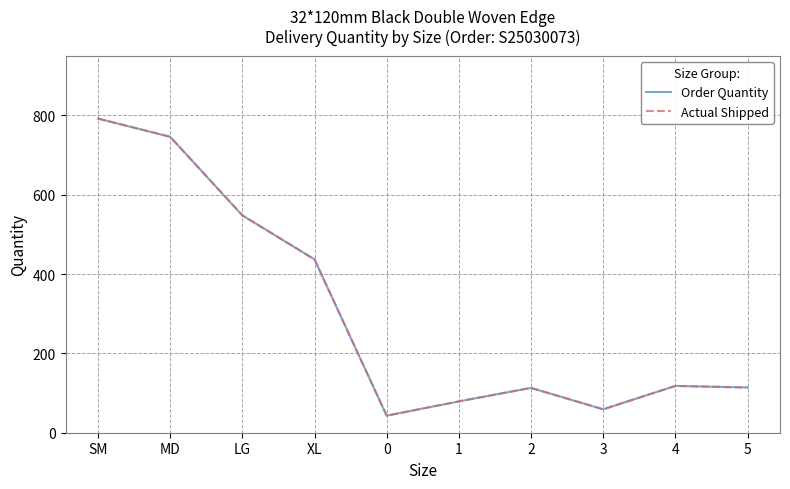

At which category is the sum across all series the highest?

SM